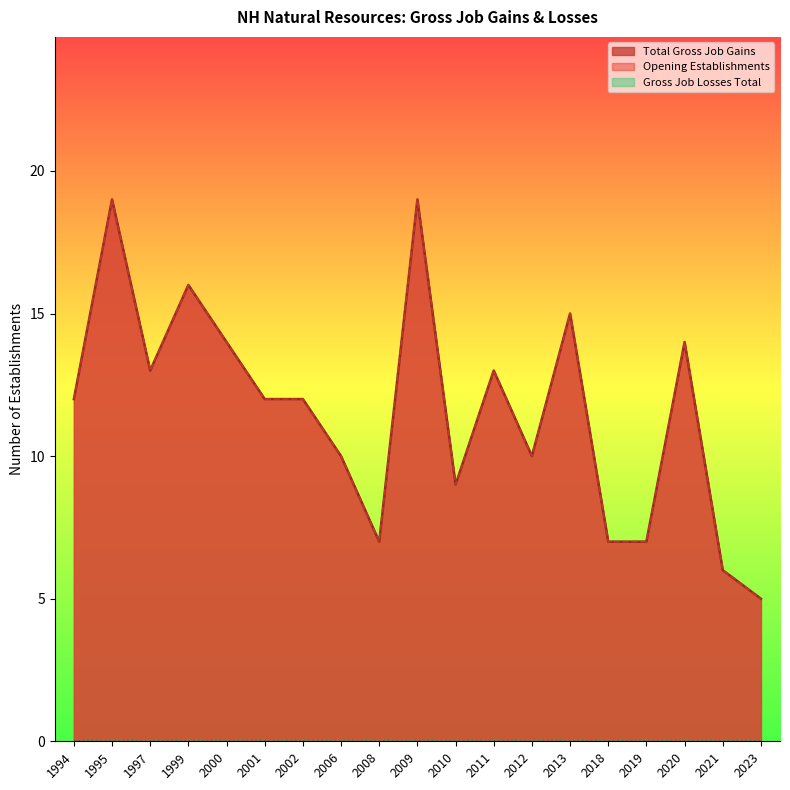

What is the value of the Total Gross Job Gains point at the 10th from the left?

19